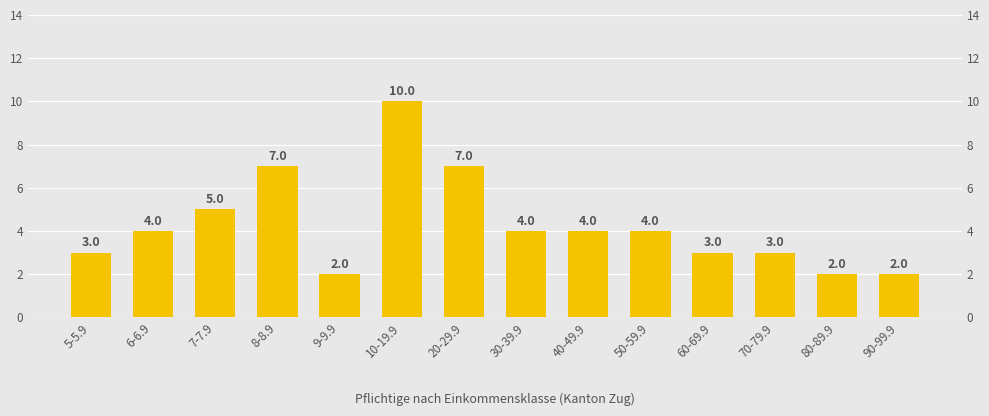

Rank the categories by value from highest to lowest.

10-19.9, 8-8.9, 20-29.9, 7-7.9, 6-6.9, 30-39.9, 40-49.9, 50-59.9, 5-5.9, 60-69.9, 70-79.9, 9-9.9, 80-89.9, 90-99.9